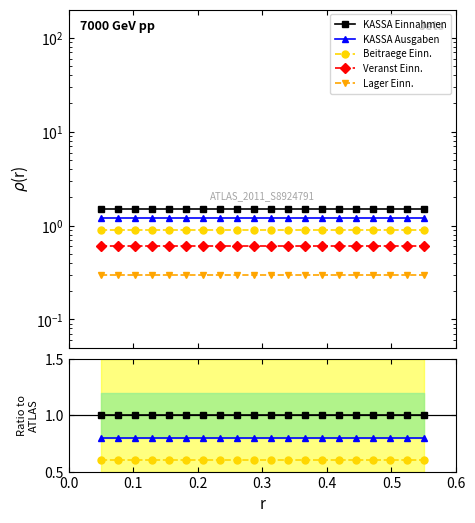

What is the value of the Beitraege Einn. point at the 4th from the left?

0.6